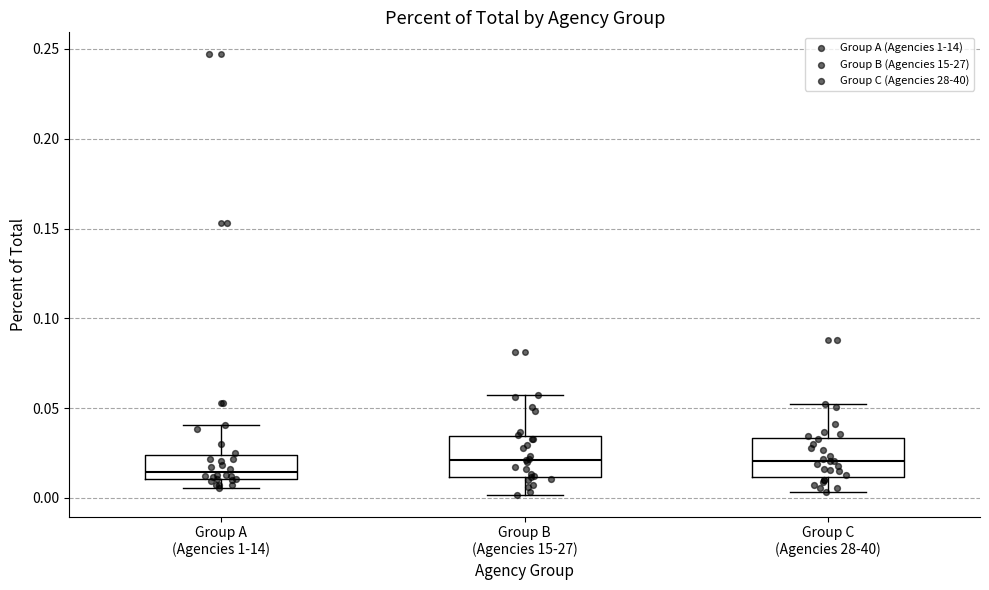

Where is the lower edge of the box for Group C (Agencies 28-40) on the y-axis? The values are not printed on the chart, so give them approximately, as read against the axis.

0.010